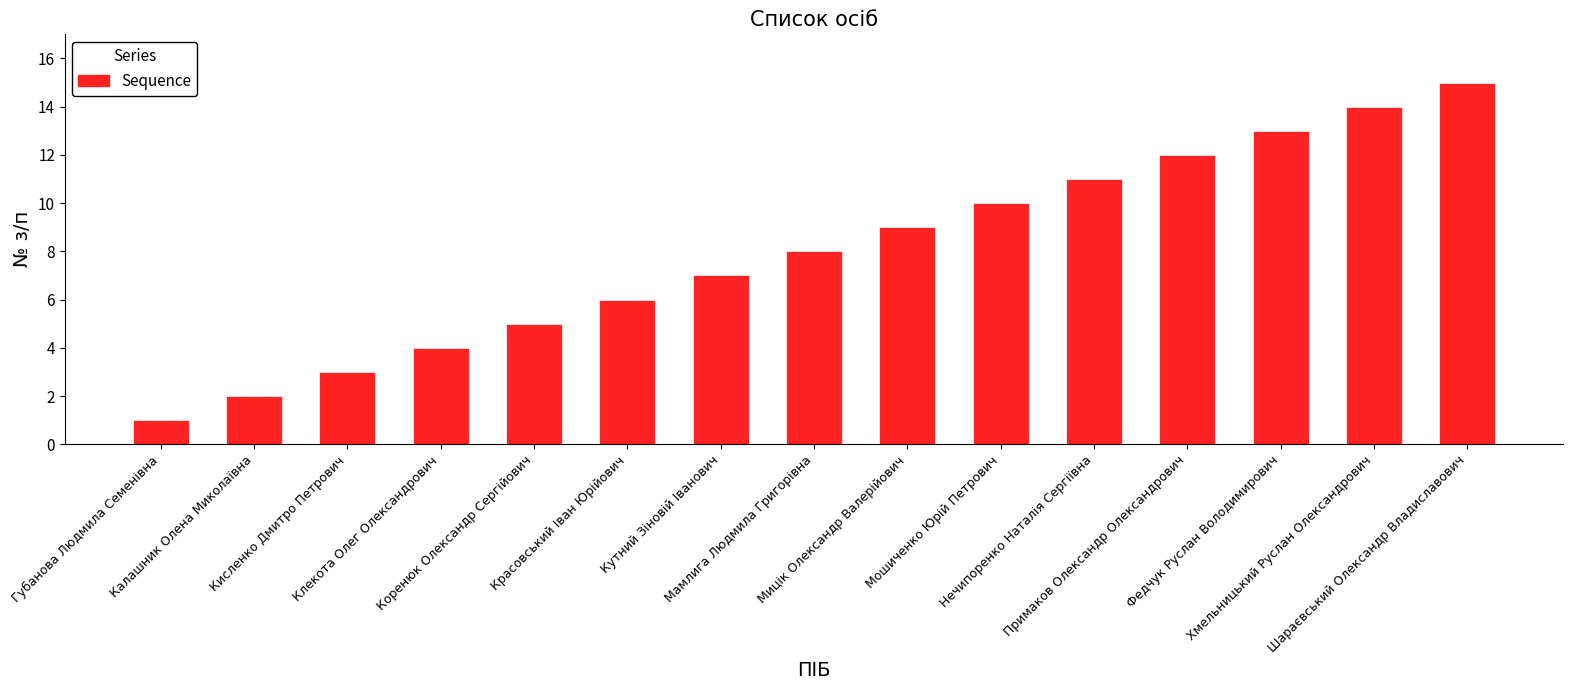

The chart shows a value of 12 at Примаков Олександр Олександрович. True or false?

True